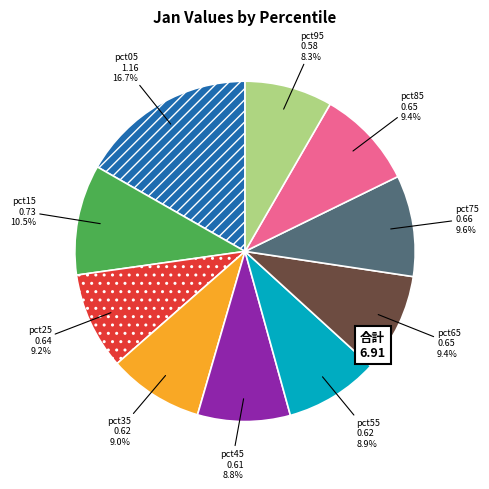

Which slice is the largest?

pct05